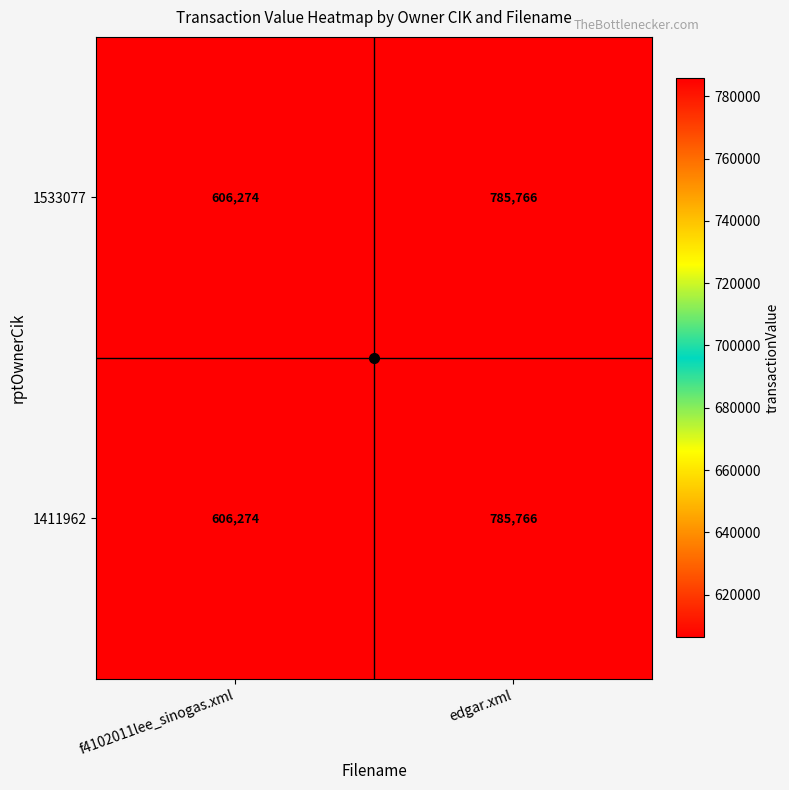

What is the sum of all 1411962 values?

1392040